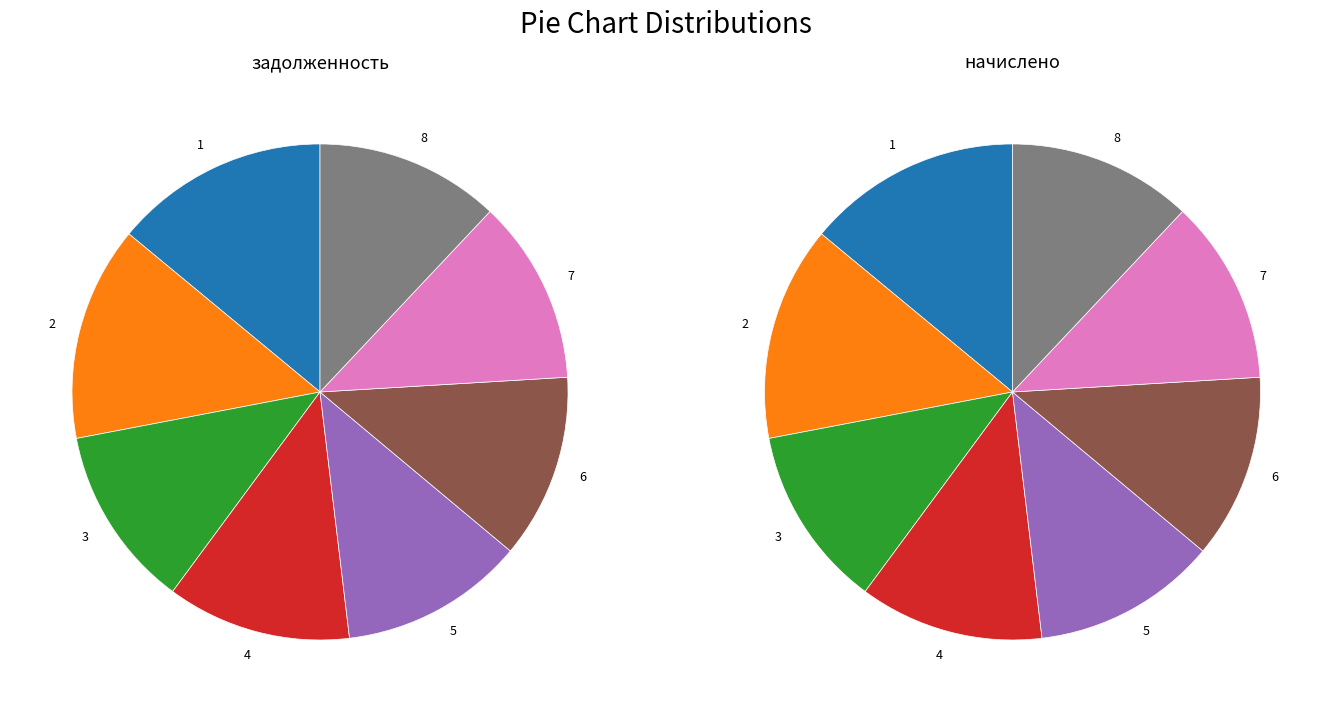

To the nearest percent, what is the difference between the largest and smallest slice percentages?

2%